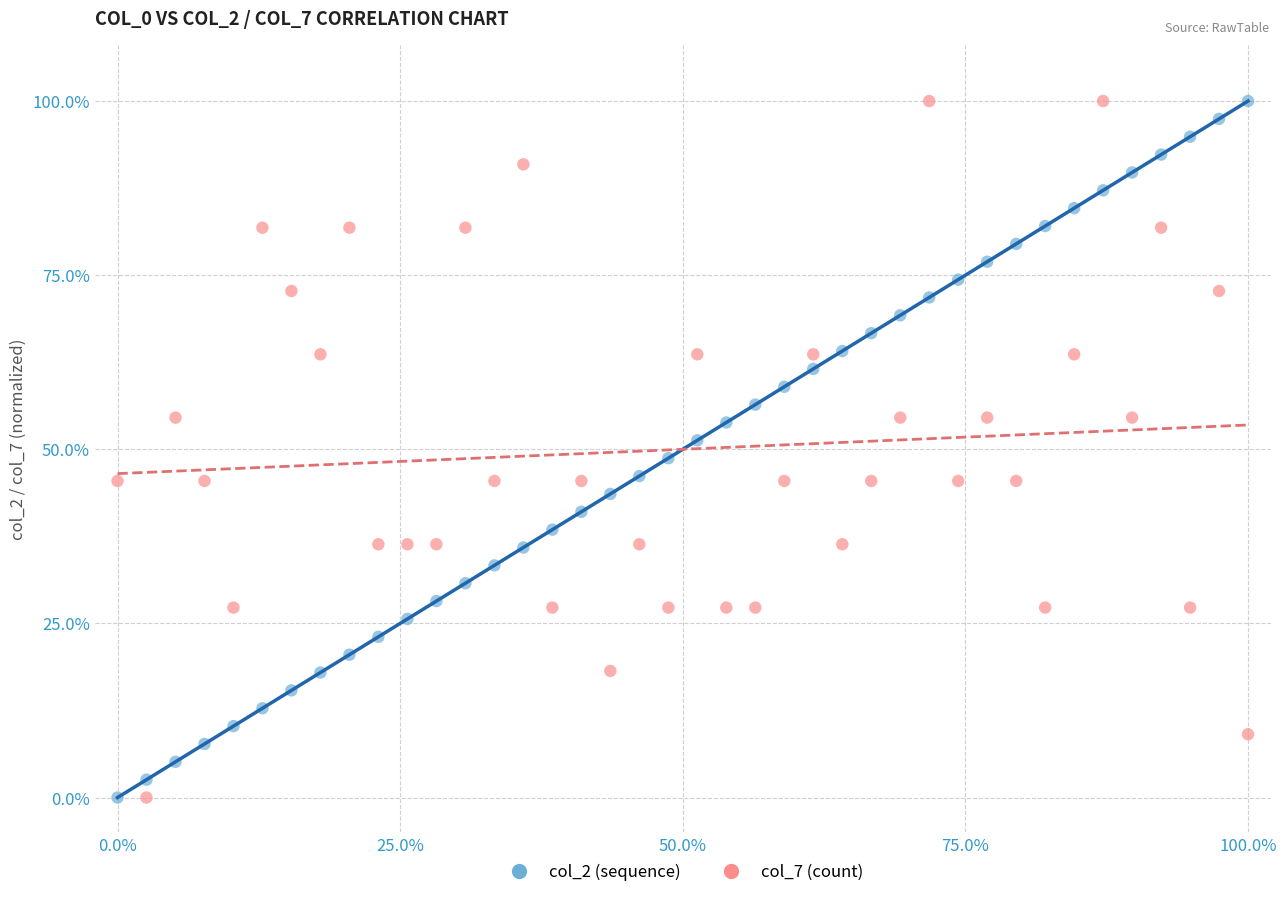

What are all the series names shown in the legend?

col_2 (sequence), col_7 (count)